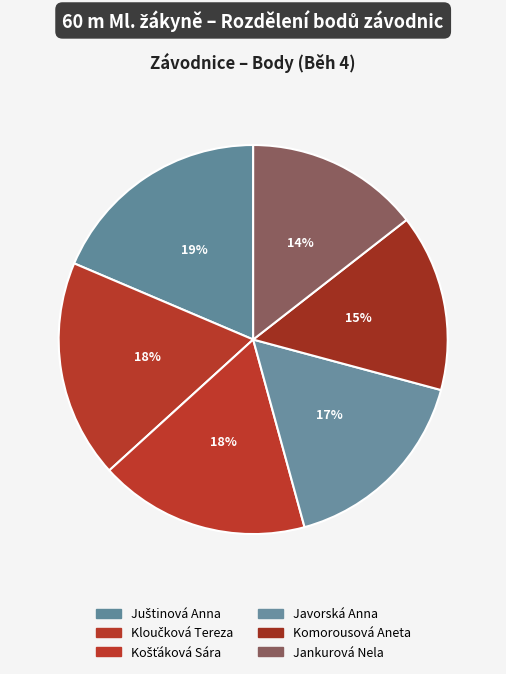

Which has a higher value, Jankurová Nela or Javorská Anna?

Javorská Anna